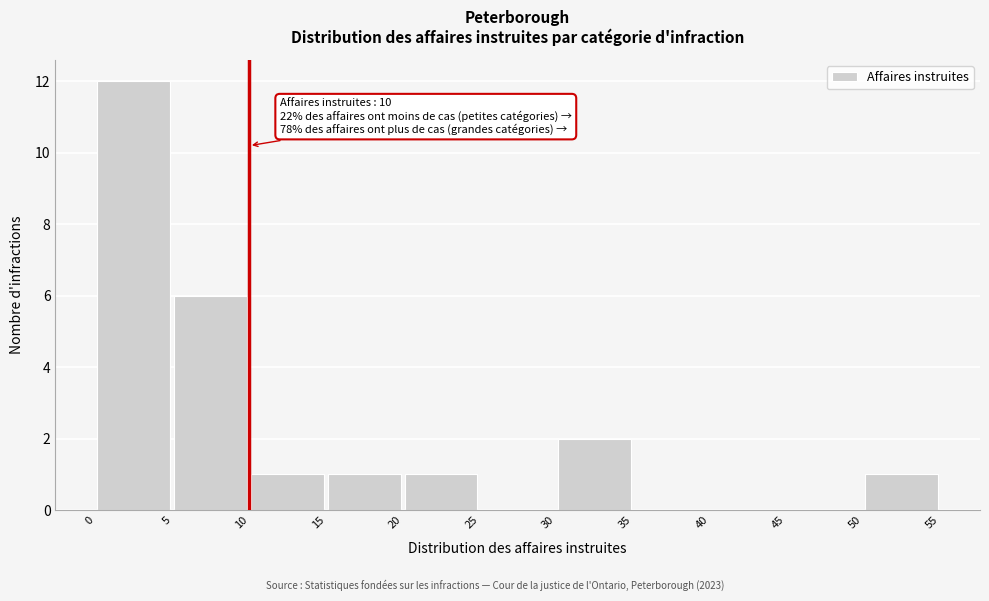

Over which range of the x-axis is the bar tallest?

0 to 5